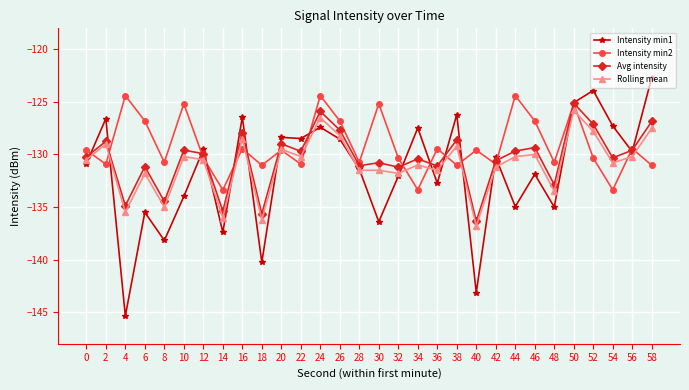

Between 24 and 48, which series saw the biggest shift?

Intensity min1